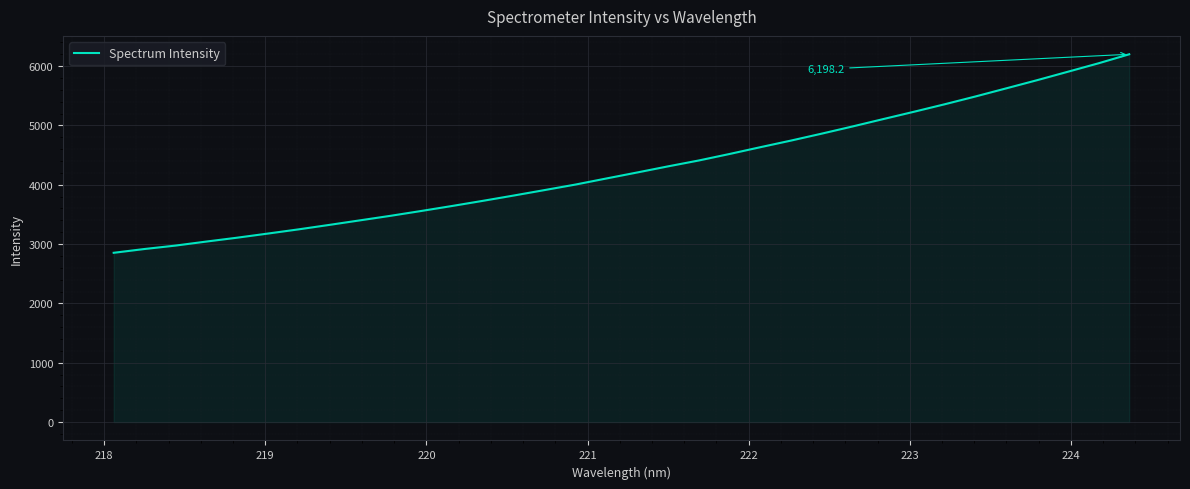

What is the smallest value displayed?

2852.7